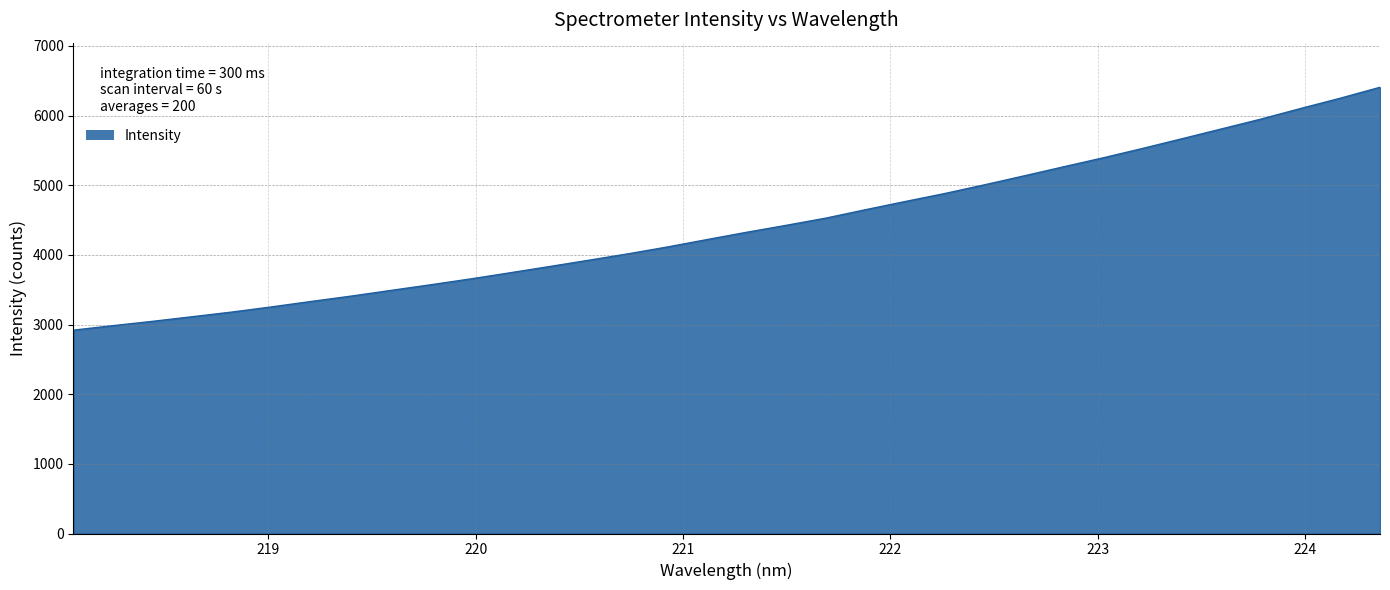

What is the maximum value shown in the chart?

6405.0